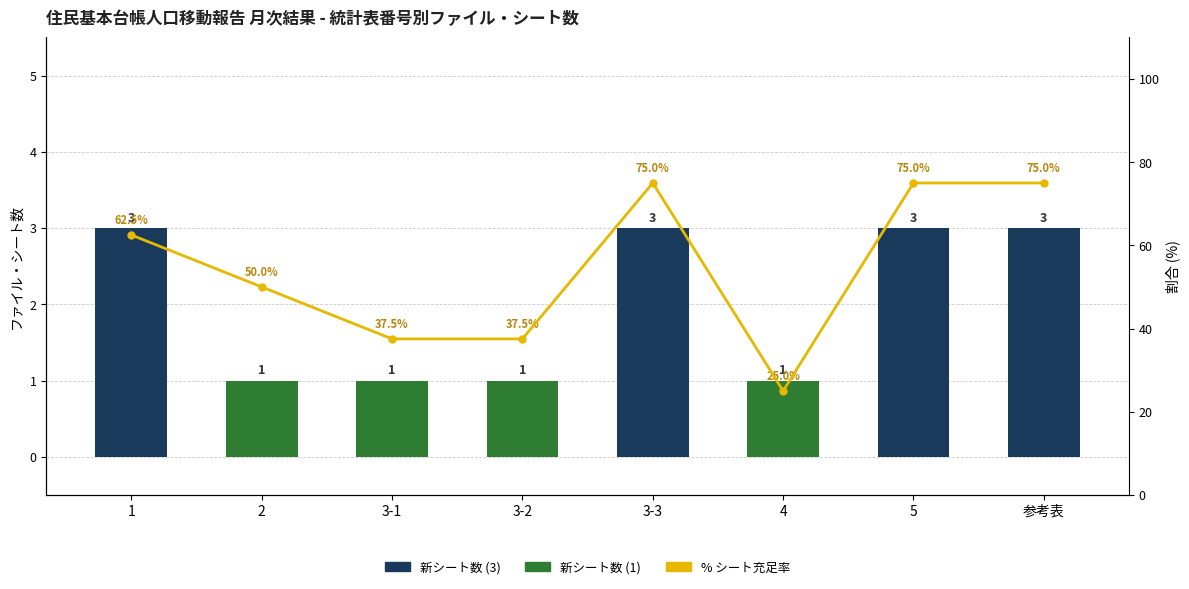

What is the label of the 6th bar from the right?

3-1